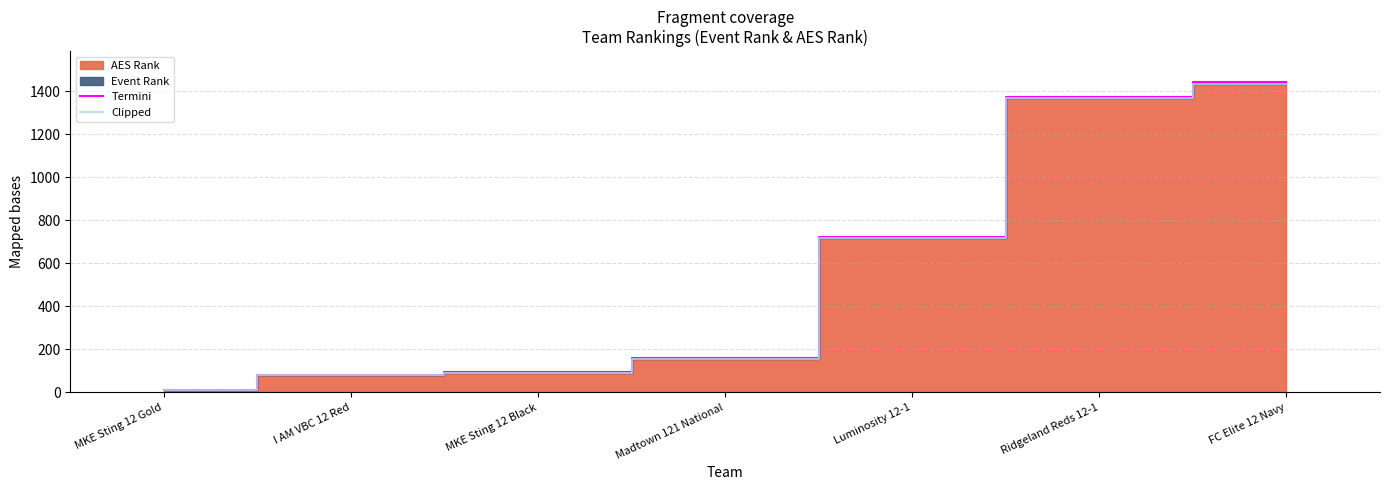

What is the difference between the maximum and minimum values in the Termini series?

1428